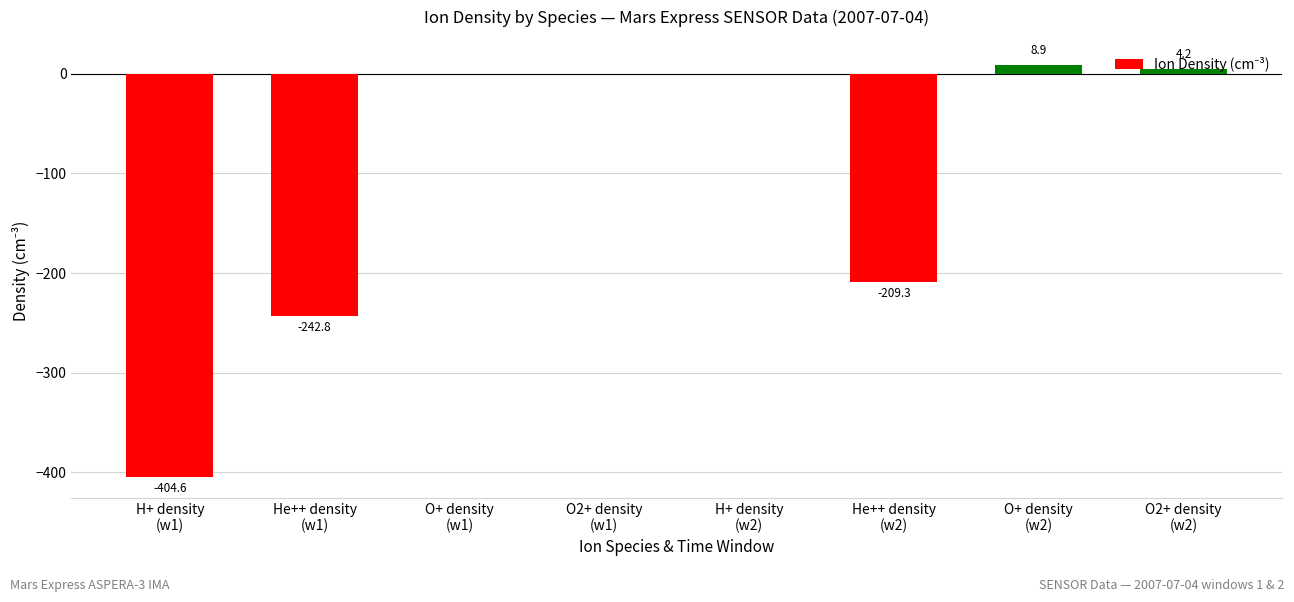

What is the maximum value shown in the chart?

8.9